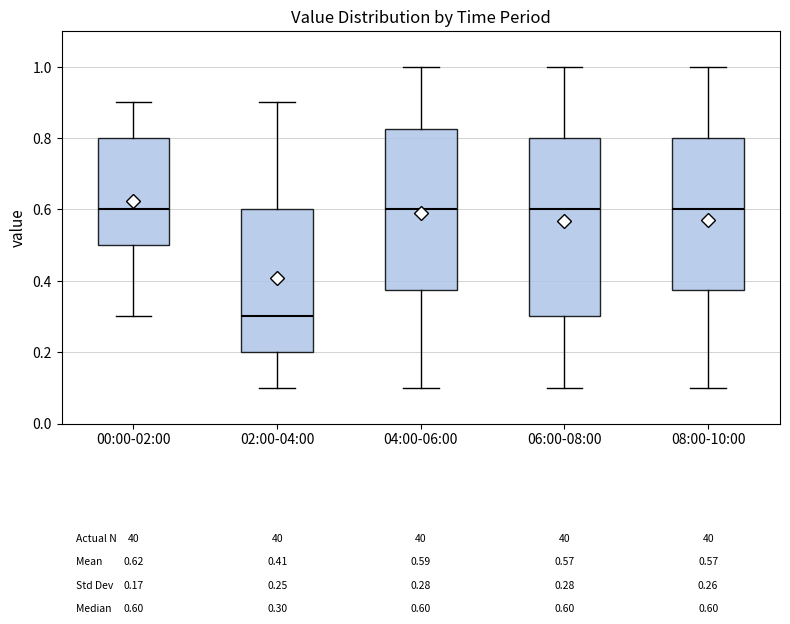

Which box is the tallest, from its lower edge to its upper edge?

06:00-08:00